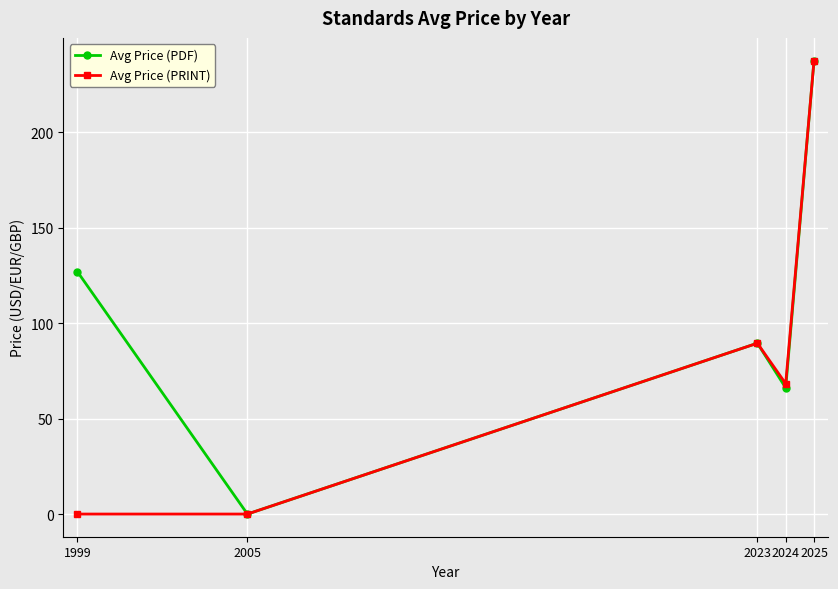

At how many categories does at least one series exceed 28?

4